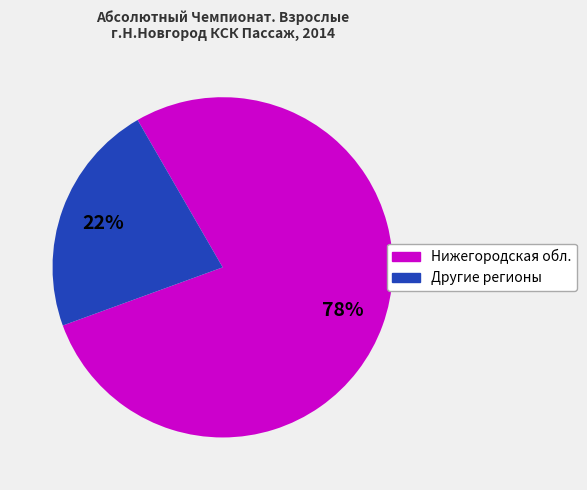

To the nearest percent, what is the average slice percentage?

50%